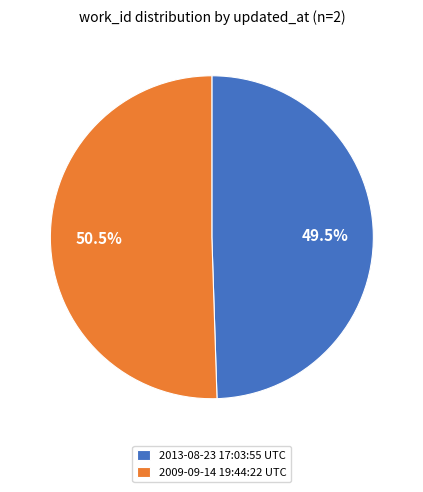

Which has a higher value, 2009-09-14 19:44:22 UTC or 2013-08-23 17:03:55 UTC?

2009-09-14 19:44:22 UTC